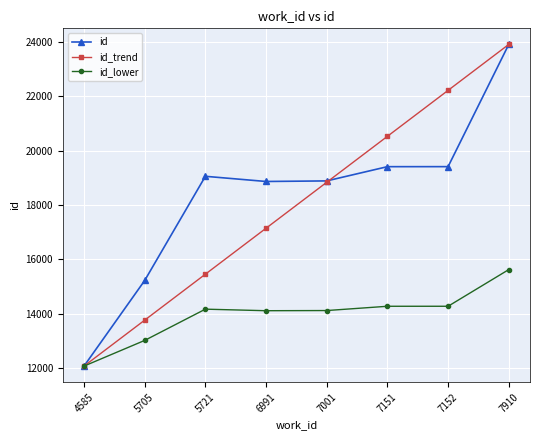

Which series changed the most between 6991 and 7001?

id_trend